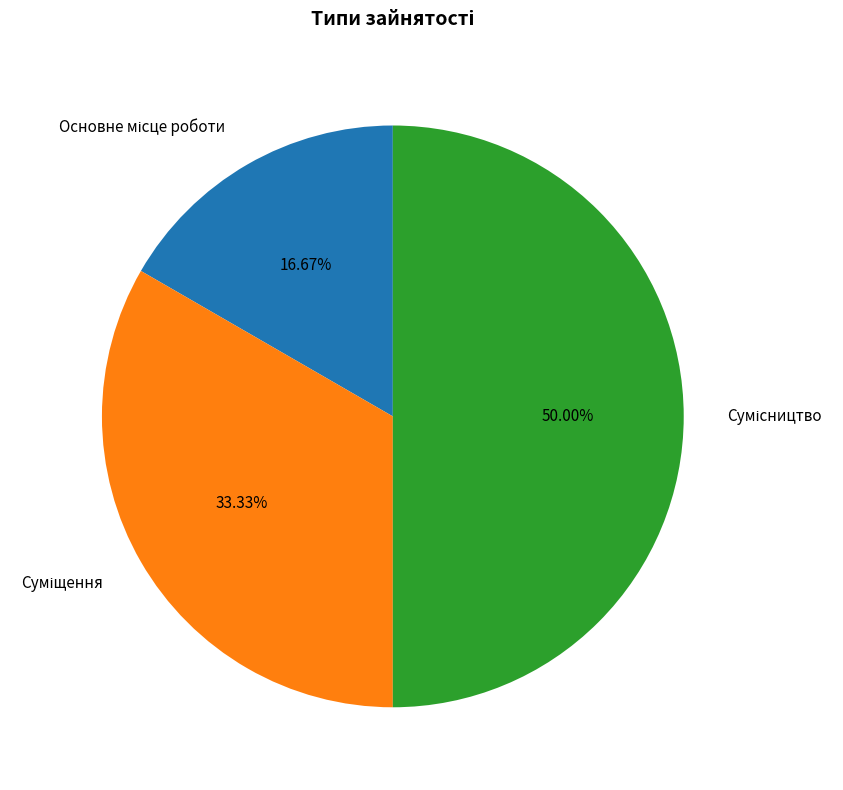

To the nearest percent, what is the average slice percentage?

33%